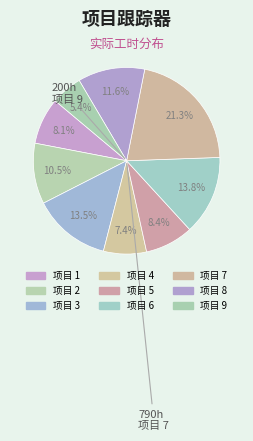

Which category has the biggest portion of the pie?

项目 7